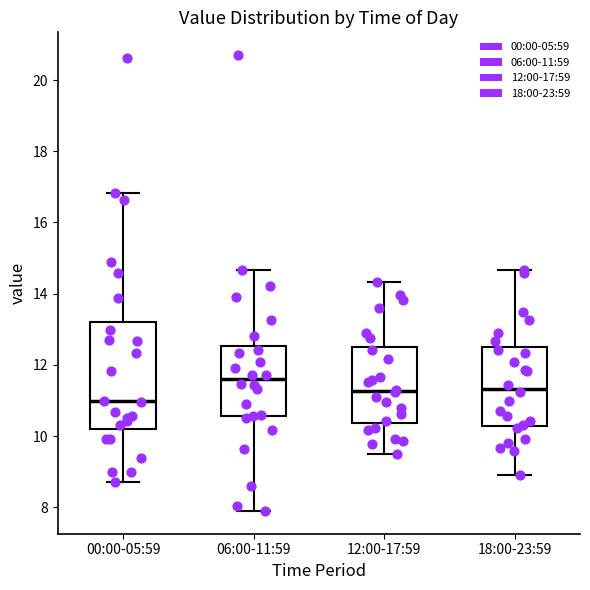

Reading left to right, read every box against the y-axis: the position of its median line, the range the box covers, and the ends of its whiskers. The values are not printed on the chart, so give them approximately, as read against the axis.

00:00-05:59: median 11.0, box 10.2 to 13.2, whiskers 8.8 to 16.8
06:00-11:59: median 11.6, box 10.6 to 12.6, whiskers 8.0 to 14.6
12:00-17:59: median 11.2, box 10.4 to 12.6, whiskers 9.6 to 14.4
18:00-23:59: median 11.4, box 10.2 to 12.4, whiskers 9.0 to 14.6